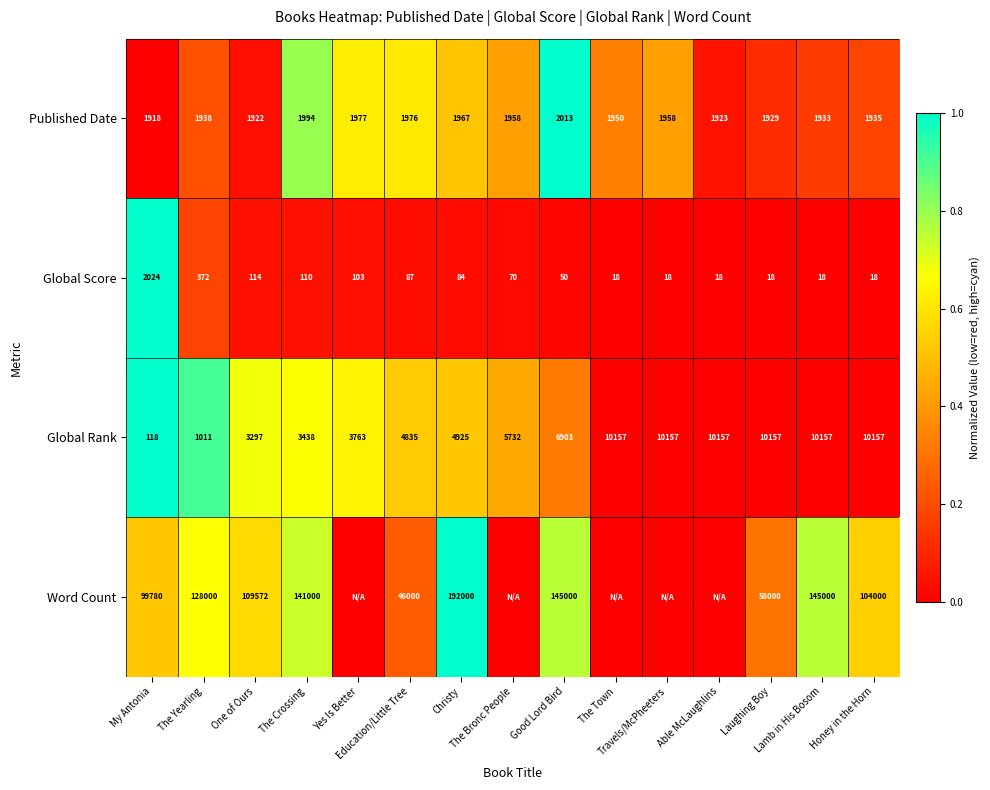

The Published Date series shows 0.2 at Laughing Boy. True or false?

False